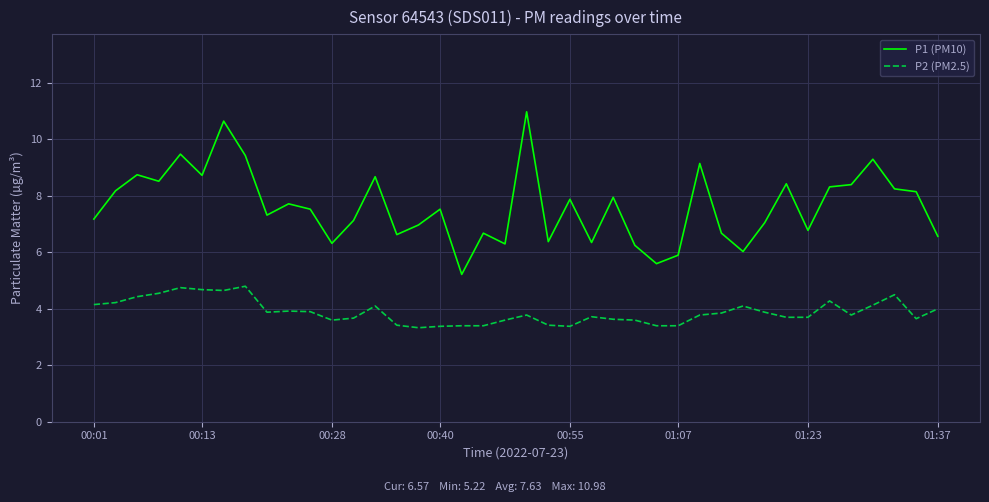

What is the maximum value shown in the chart?

11.0